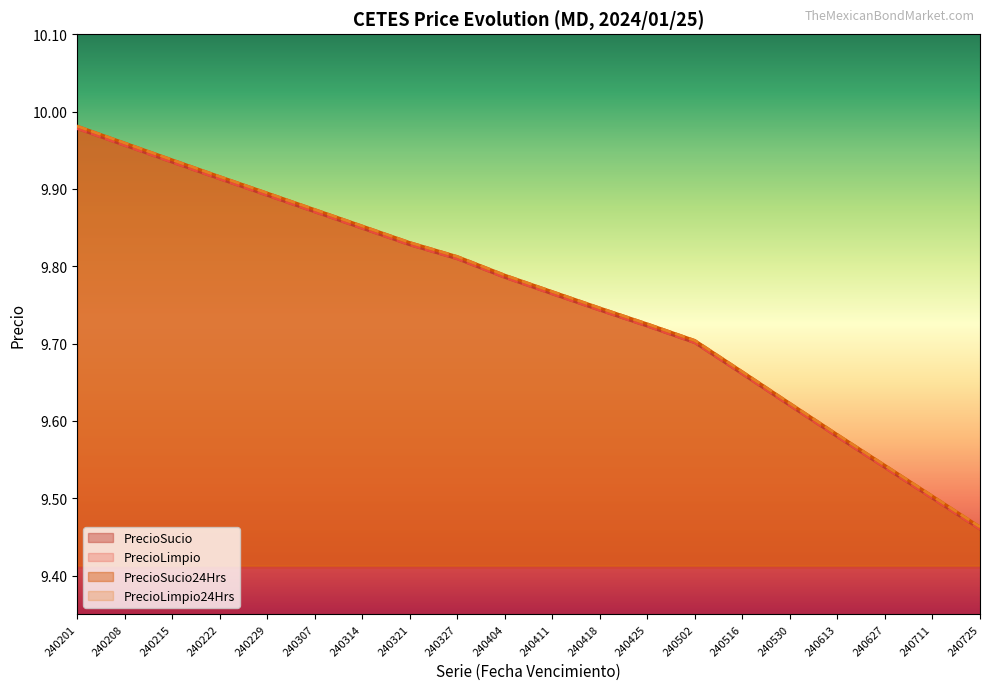

Rank the categories by PrecioSucio24Hrs value from highest to lowest.

240201, 240208, 240215, 240222, 240229, 240307, 240314, 240321, 240327, 240404, 240411, 240418, 240425, 240502, 240516, 240530, 240613, 240627, 240711, 240725